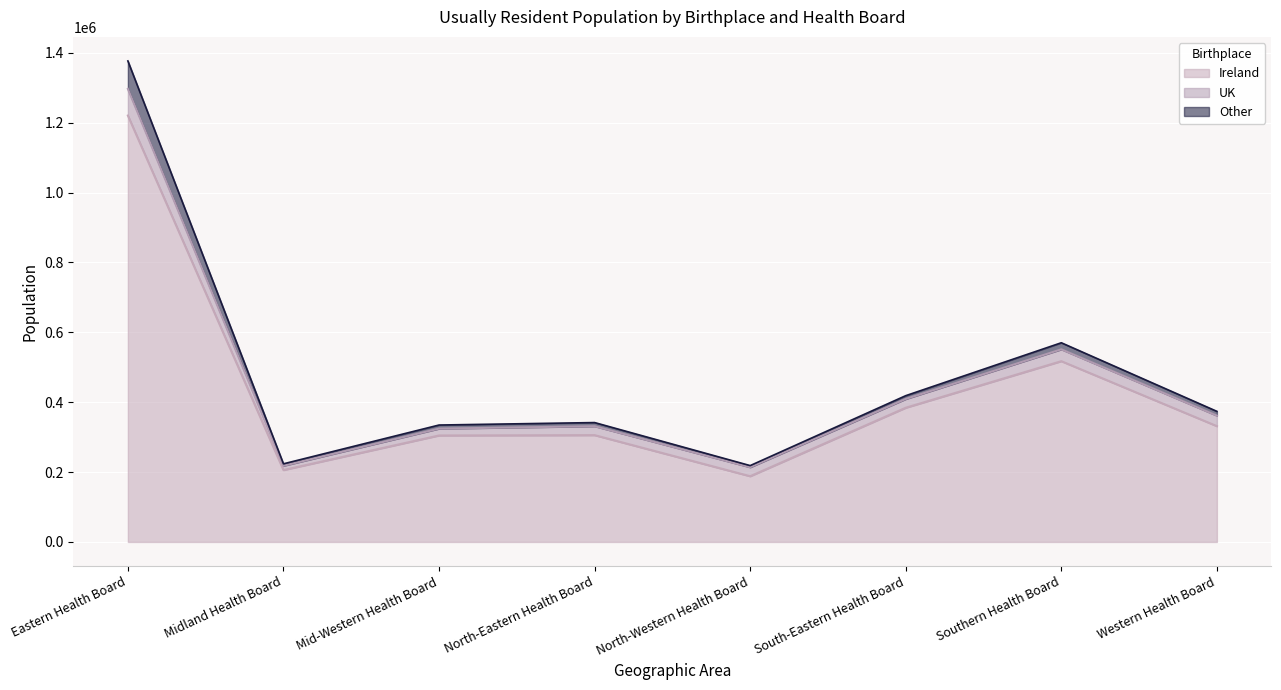

Is it true that Ireland equals 188152 at North-Western Health Board?

True